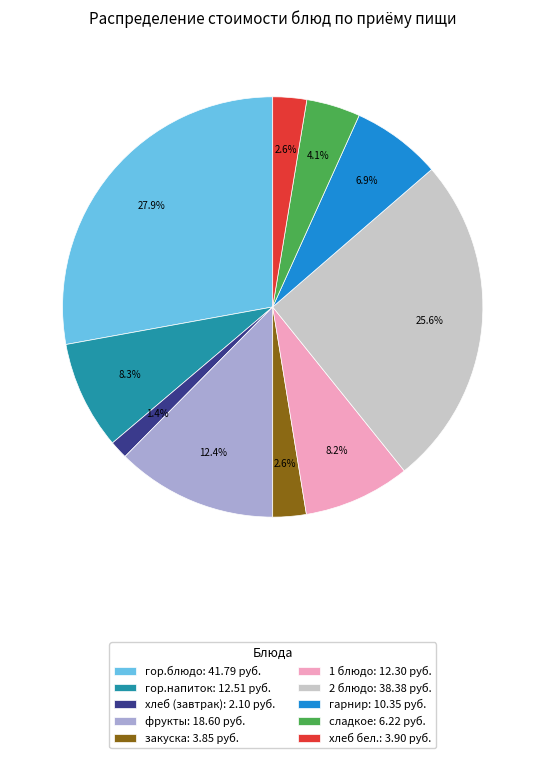

Which slice is the largest?

гор.блюдо